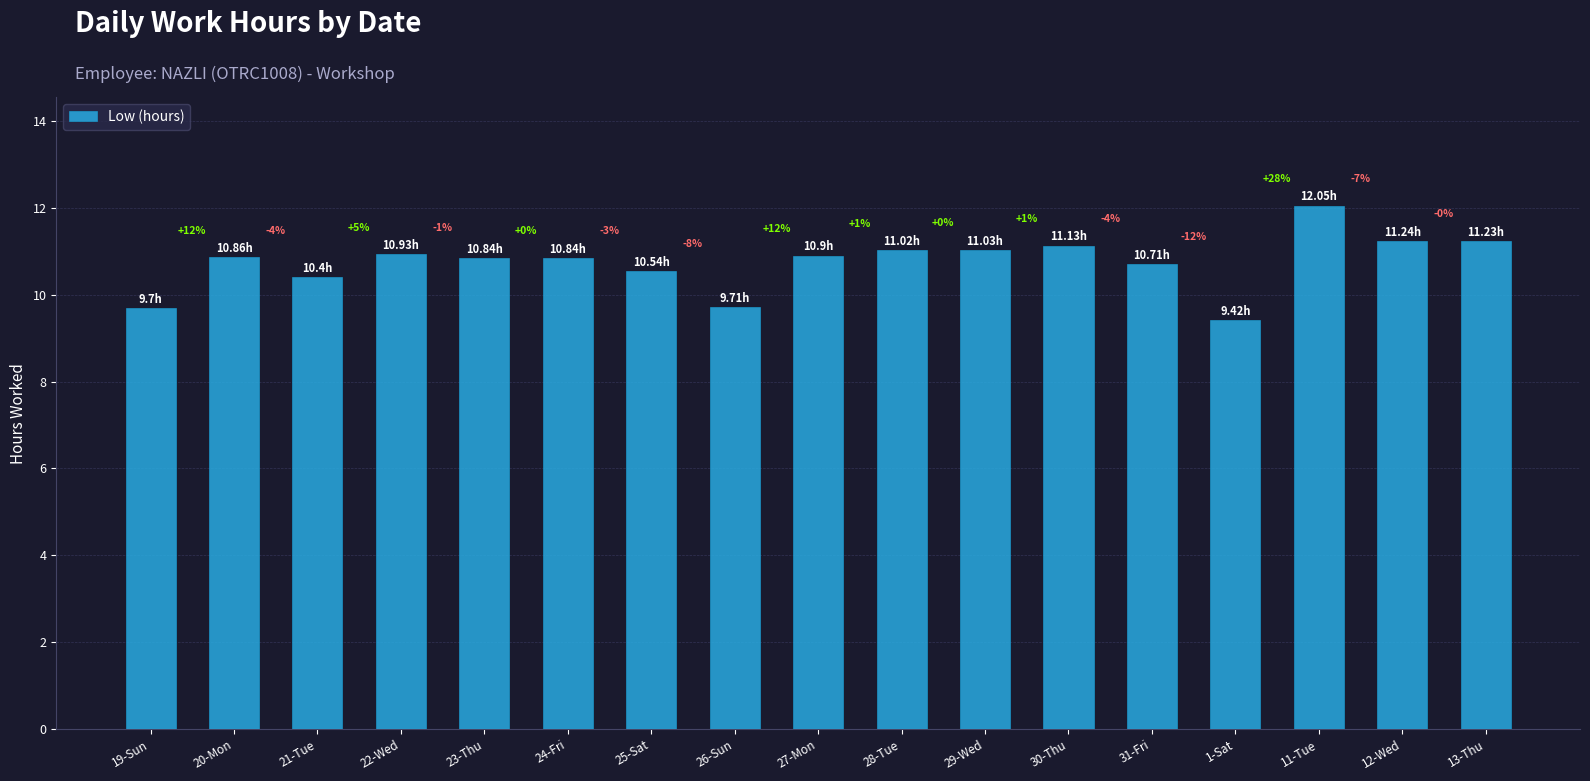

What is the sum of all values?

182.6